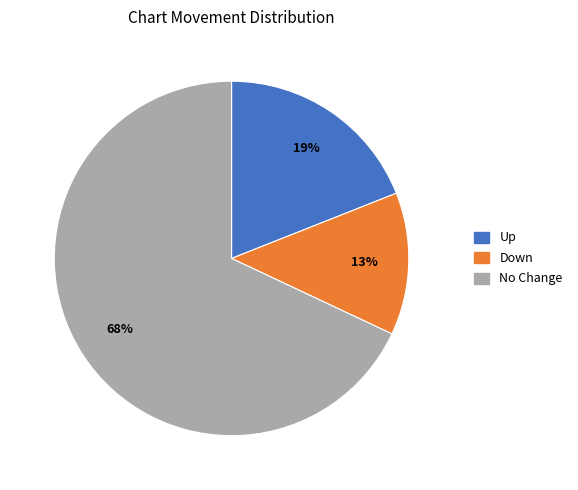

Does any single category account for the majority?

Yes